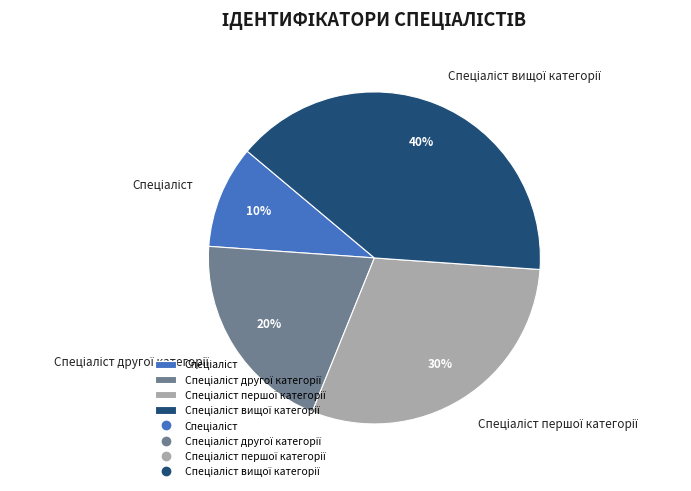

To the nearest percent, what is the average slice percentage?

25%